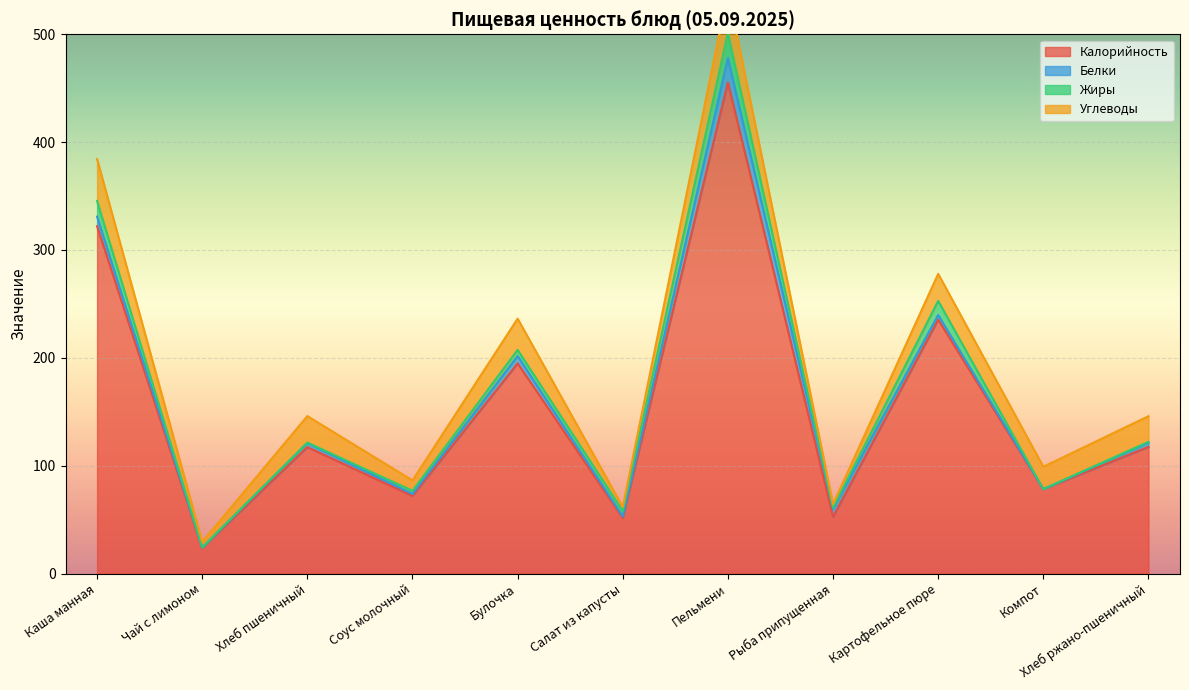

True or false: Жиры and Калорийность cross at least once.

False